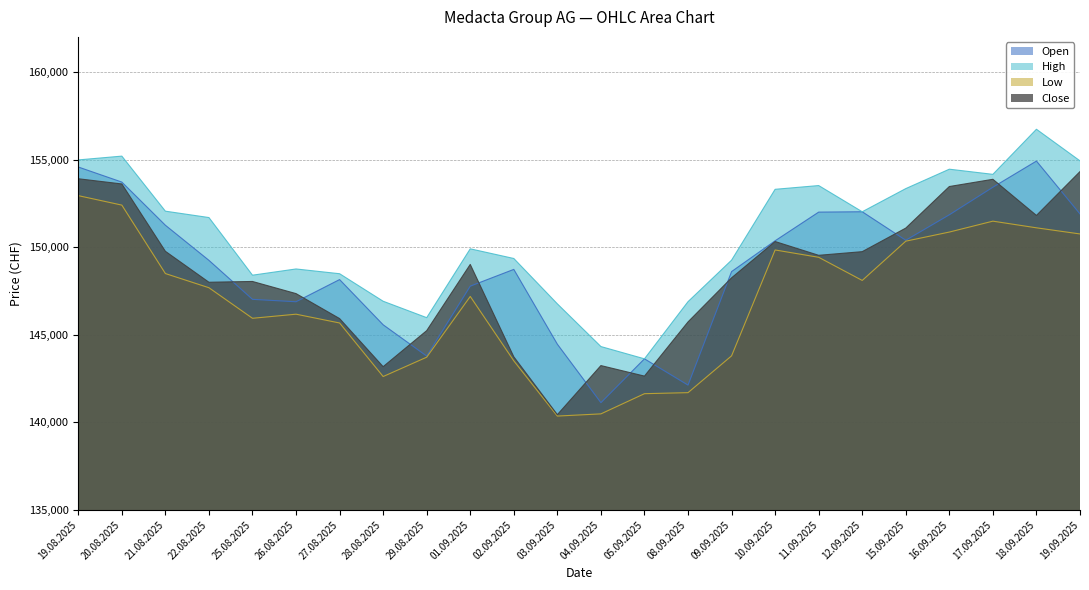

Reading right to left, what are all the values shown in this chart?

Open: 19.09.2025=151896	18.09.2025=154913	17.09.2025=153421	16.09.2025=151848	15.09.2025=150394	12.09.2025=152020	11.09.2025=152000	10.09.2025=150364	09.09.2025=148606	08.09.2025=142128	05.09.2025=143627	04.09.2025=141125	03.09.2025=144462	02.09.2025=148731	01.09.2025=147775	29.08.2025=143784	28.08.2025=145570	27.08.2025=148150	26.08.2025=146885	25.08.2025=147022	22.08.2025=149247	21.08.2025=151251	20.08.2025=153714	19.08.2025=154574
High: 19.09.2025=154924	18.09.2025=156728	17.09.2025=154155	16.09.2025=154449	15.09.2025=153341	12.09.2025=152020	11.09.2025=153515	10.09.2025=153301	09.09.2025=149257	08.09.2025=146888	05.09.2025=143627	04.09.2025=144327	03.09.2025=146764	02.09.2025=149353	01.09.2025=149905	29.08.2025=145976	28.08.2025=146913	27.08.2025=148484	26.08.2025=148755	25.08.2025=148400	22.08.2025=151689	21.08.2025=152053	20.08.2025=155195	19.08.2025=154978
Low: 19.09.2025=150754	18.09.2025=151104	17.09.2025=151484	16.09.2025=150862	15.09.2025=150342	12.09.2025=148101	11.09.2025=149422	10.09.2025=149840	09.09.2025=143798	08.09.2025=141697	05.09.2025=141638	04.09.2025=140486	03.09.2025=140361	02.09.2025=143511	01.09.2025=147188	29.08.2025=143721	28.08.2025=142617	27.08.2025=145673	26.08.2025=146175	25.08.2025=145941	22.08.2025=147685	21.08.2025=148494	20.08.2025=152400	19.08.2025=152940
Close: 19.09.2025=154312	18.09.2025=151810	17.09.2025=153873	16.09.2025=153460	15.09.2025=151088	12.09.2025=149743	11.09.2025=149535	10.09.2025=150321	09.09.2025=148248	08.09.2025=145733	05.09.2025=142641	04.09.2025=143242	03.09.2025=140441	02.09.2025=143741	01.09.2025=149014	29.08.2025=145235	28.08.2025=143179	27.08.2025=145924	26.08.2025=147349	25.08.2025=148042	22.08.2025=147997	21.08.2025=149764	20.08.2025=153607	19.08.2025=153904